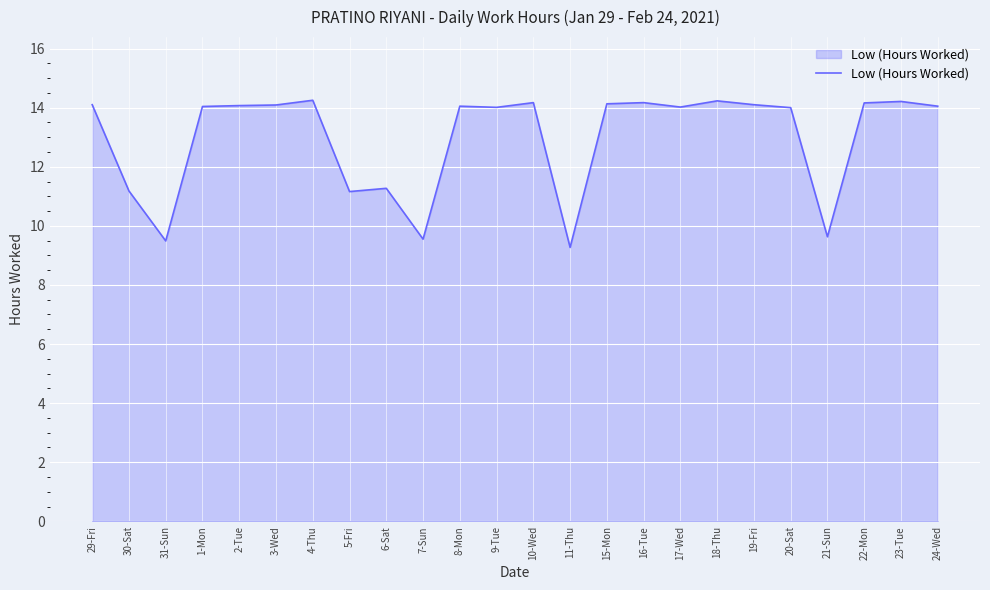

What is the sum of all values?

311.4